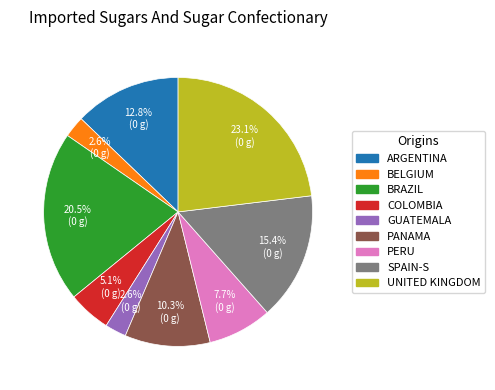

Is there any slice that represents more than half of the pie?

No